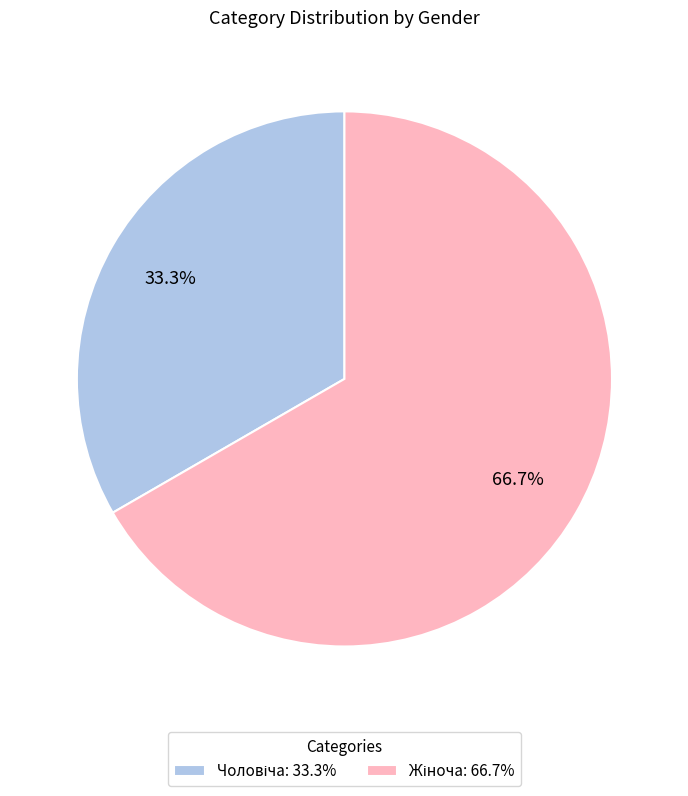

Is there any slice that represents more than half of the pie?

Yes